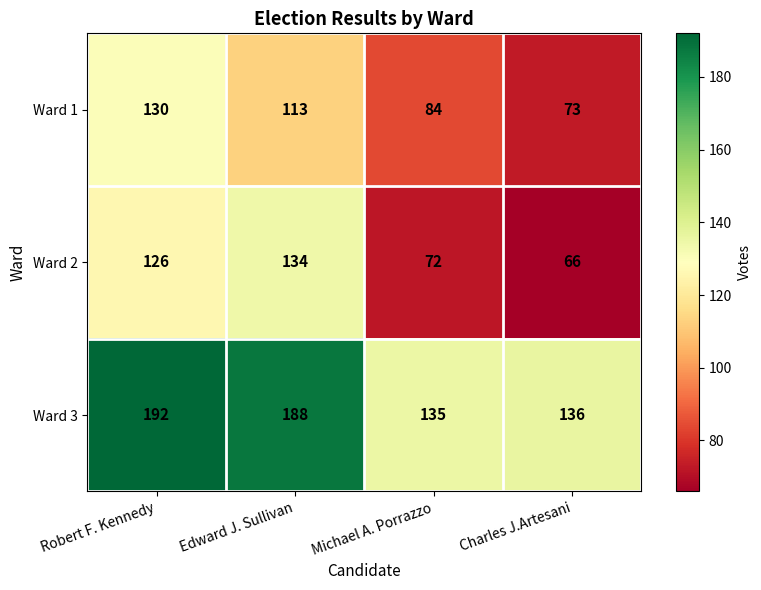

What is the spread (max minus min) of values at Charles J.Artesani?

70